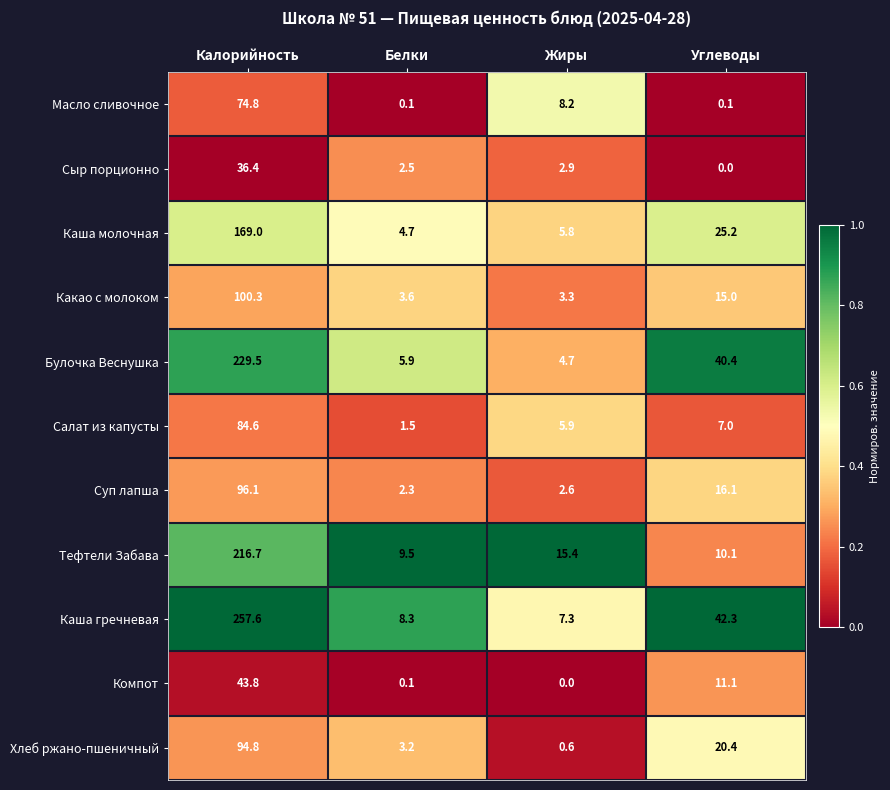

Which series has the largest total across all categories?

Каша гречневая